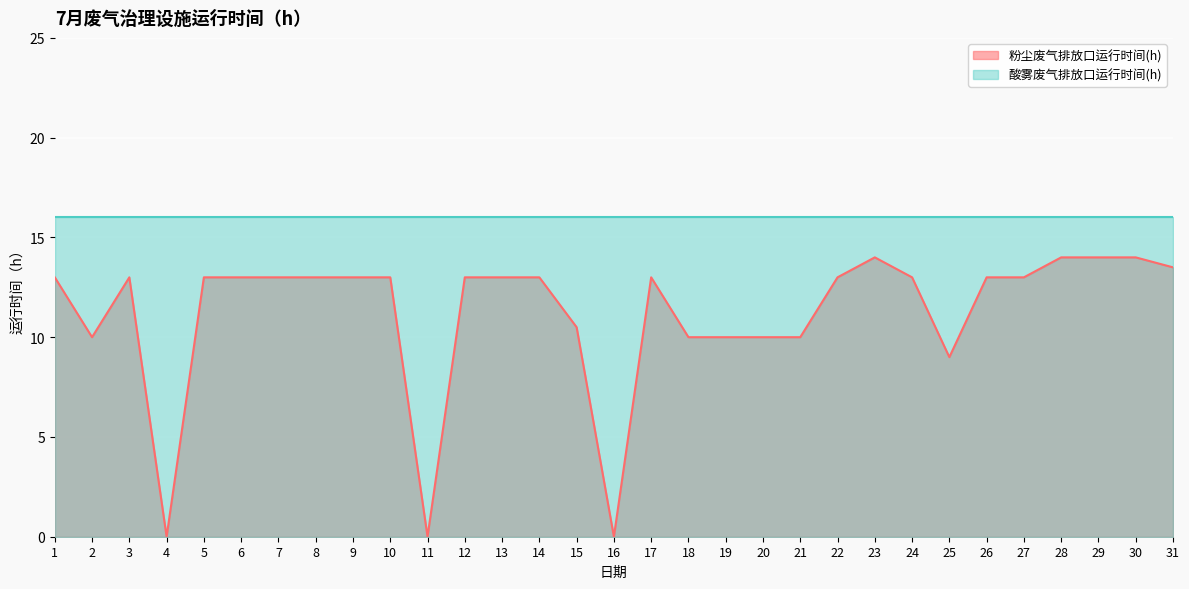

What is the value of the 20th point from the left?

10.0